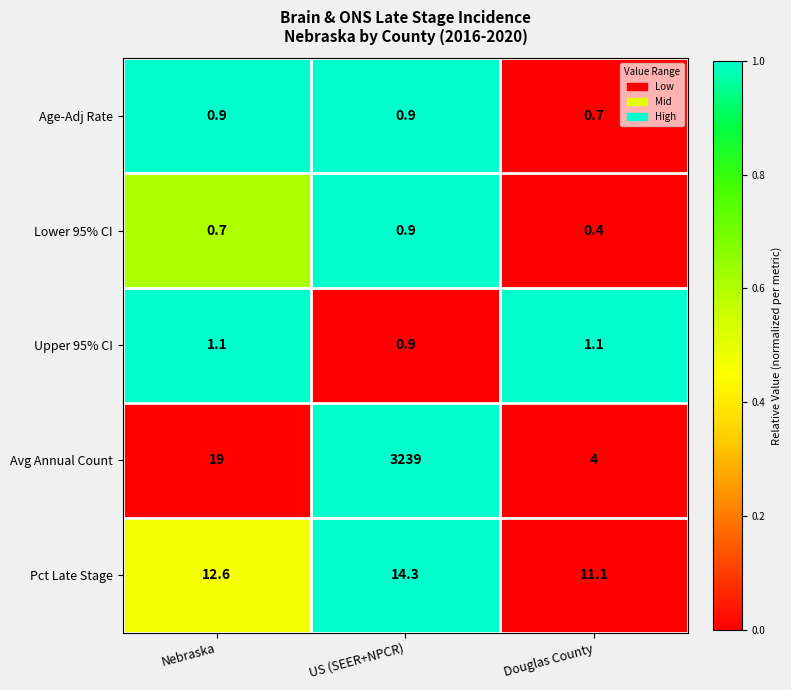

At Douglas County, list the series in order from smallest to largest.

Lower 95% CI, Age-Adj Rate, Upper 95% CI, Avg Annual Count, Pct Late Stage